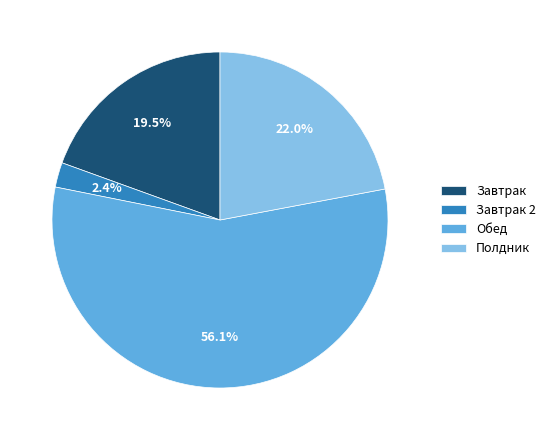

What percentage is the Полдник slice, to the nearest percent?

22%